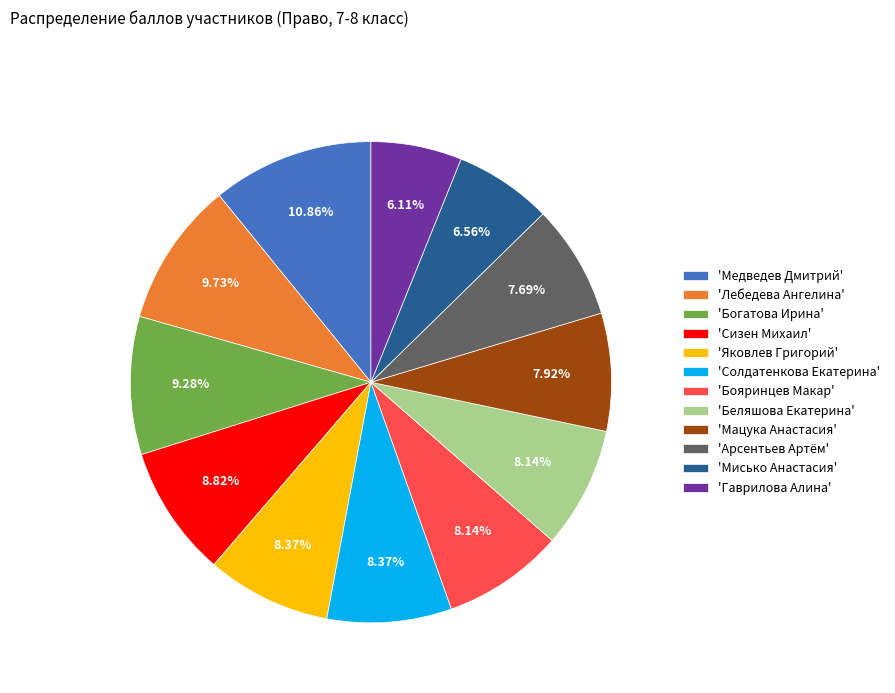

Combined, do 'Сизен Михаил' and 'Солдатенкова Екатерина' account for over 50%?

No